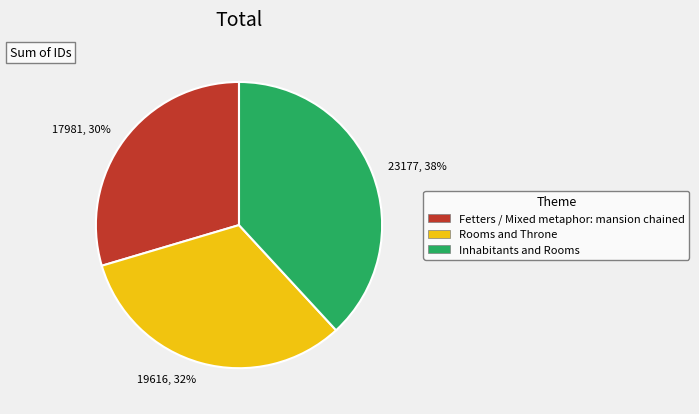

To the nearest percent, what is the average slice percentage?

33%